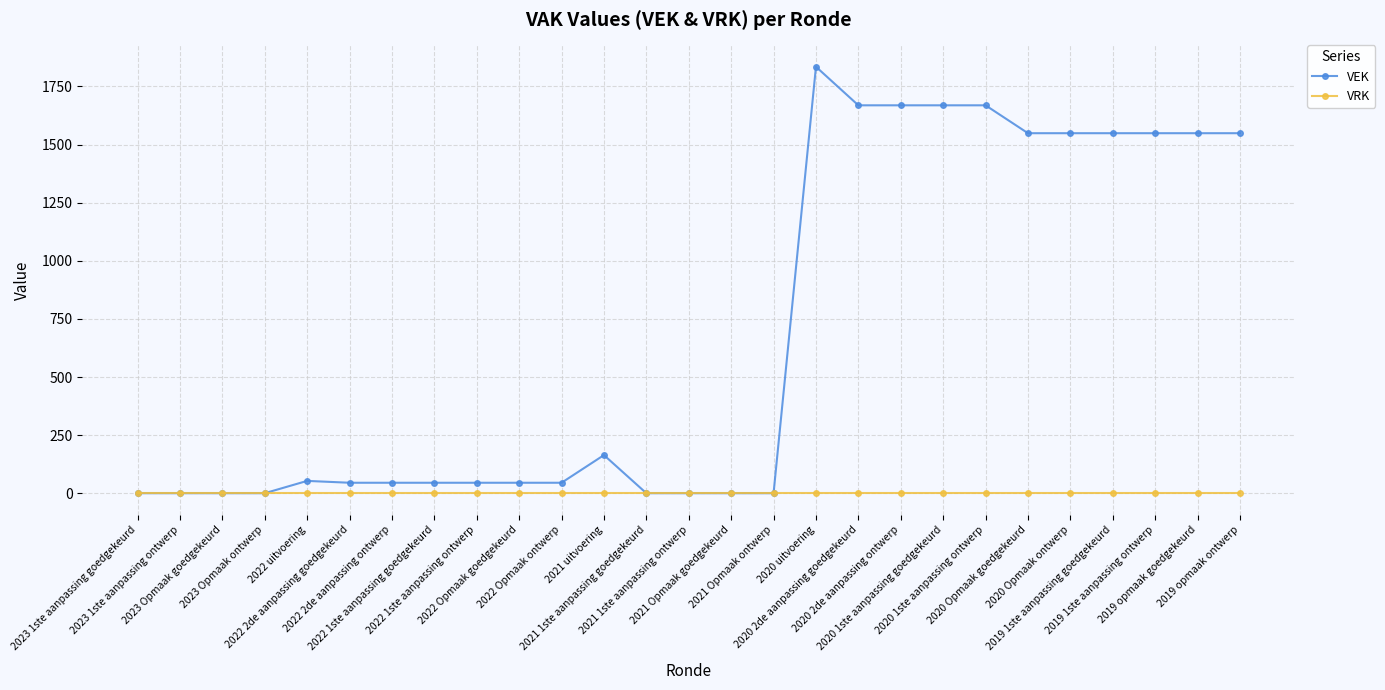

What are all the series names shown in the legend?

VEK, VRK